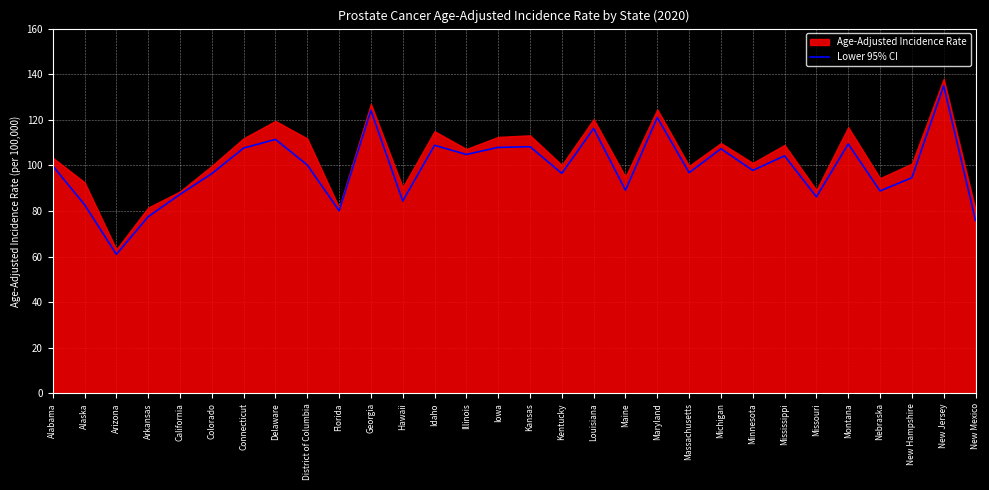

List the labels in order of value, largest first.

New Jersey, Georgia, Maryland, Louisiana, Delaware, Montana, Idaho, Kansas, Iowa, Connecticut, Michigan, Illinois, Mississippi, District of Columbia, Alabama, Minnesota, Massachusetts, Kentucky, Colorado, New Hampshire, Maine, Nebraska, California, Missouri, Hawaii, Alaska, Florida, Arkansas, New Mexico, Arizona